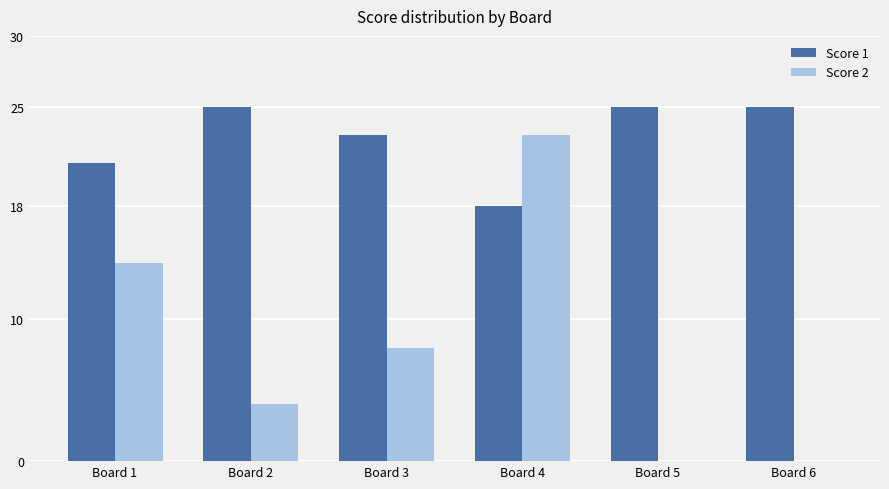

What is the greatest value displayed?

25